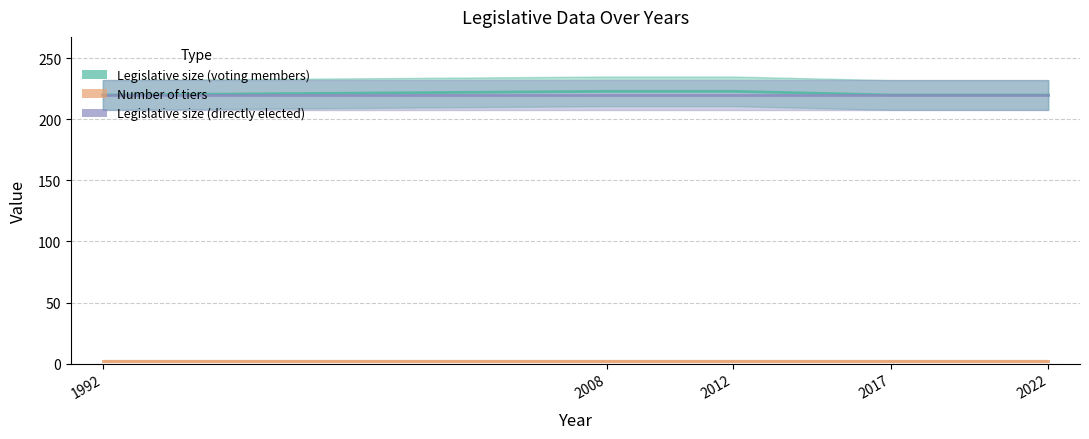

What is the difference between the Legislative size (voting members) values at 2008 and 2017?

3